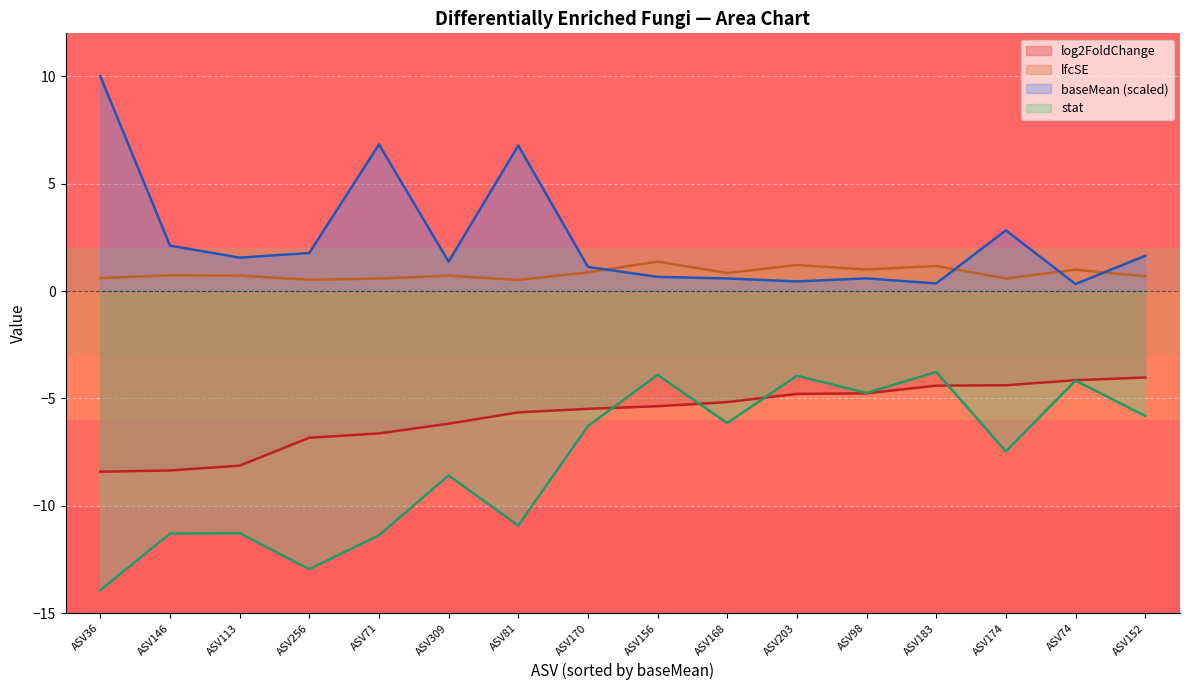

How many categories are shown in the chart?

16